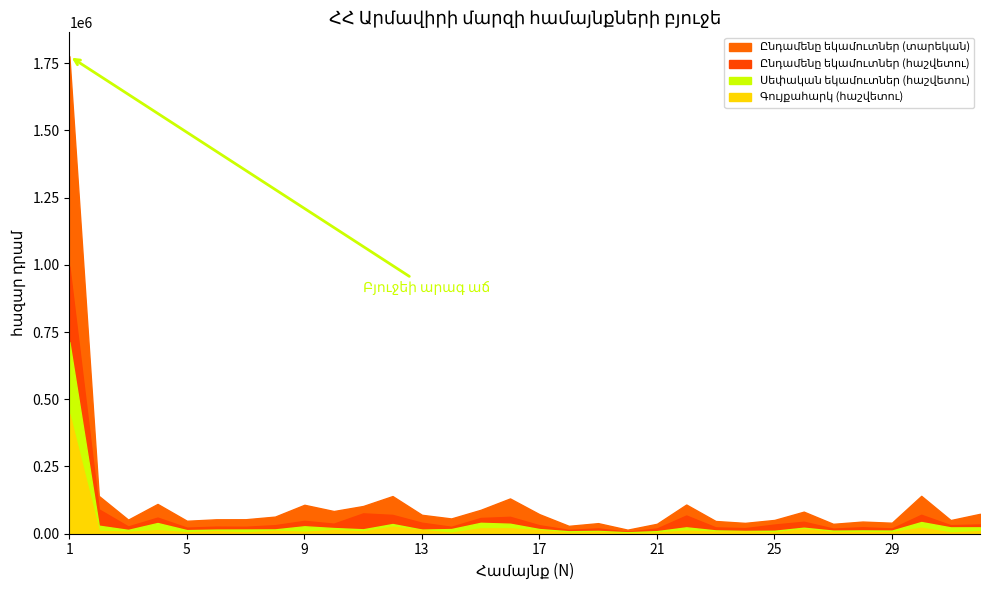

True or false: Գույքահարկ (հաշվետու) has a value of 4997.1 at 3.

False